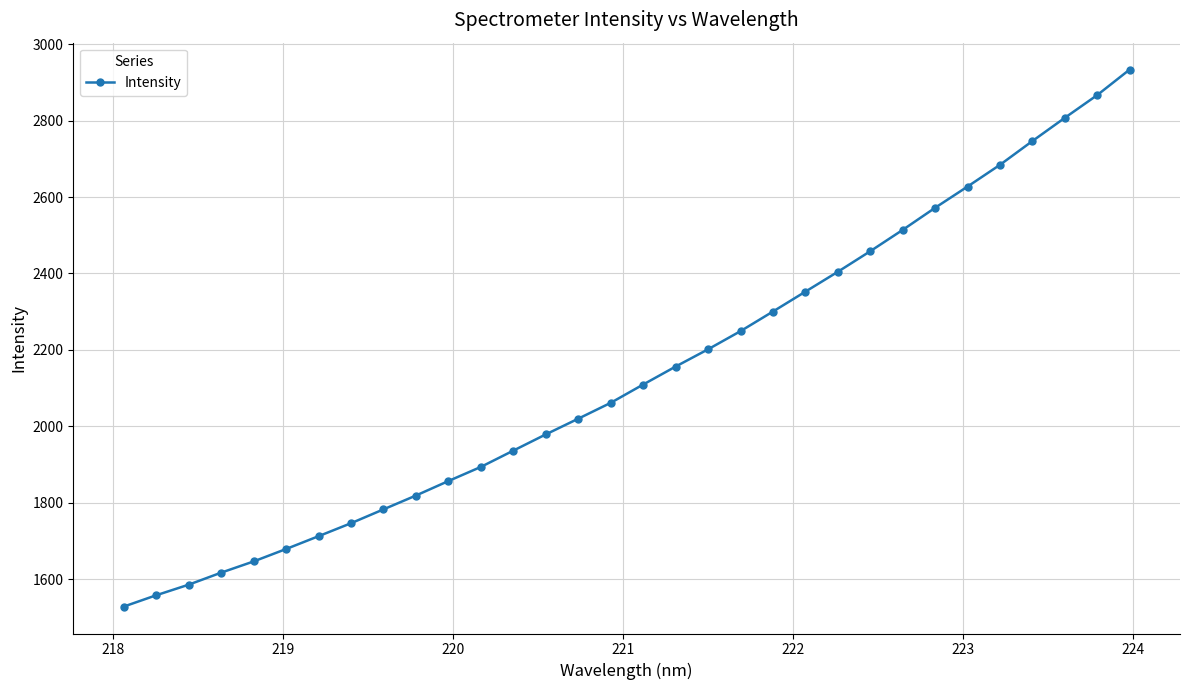

What is the value of the 9th point from the left?

1782.6